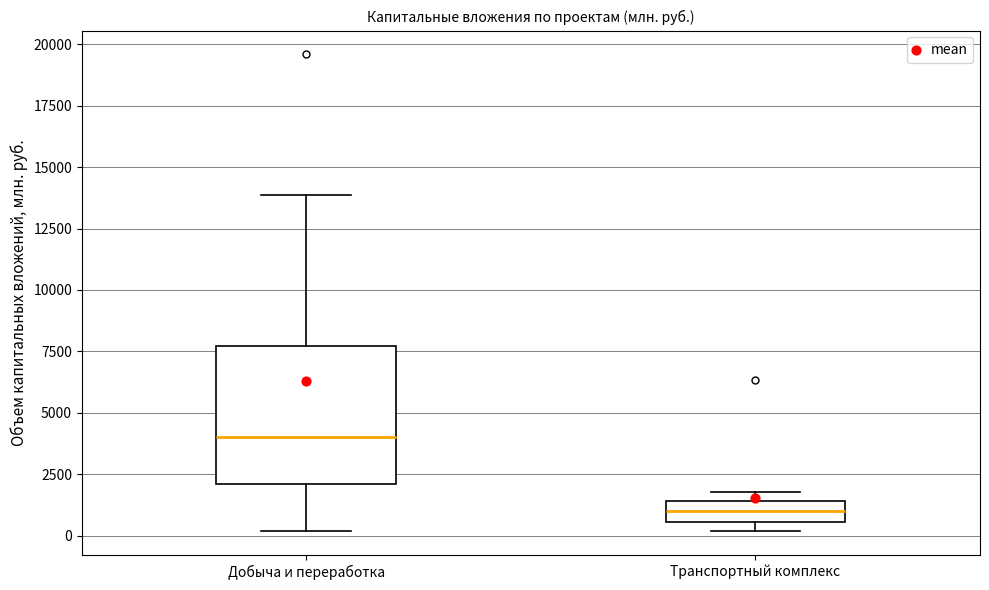

Comparing the boxes themselves (not the whiskers), which one is the tallest?

Добыча и переработка